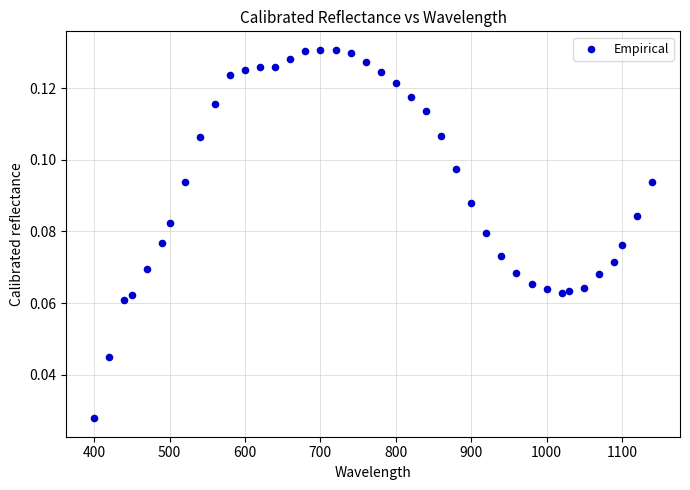

What is the range of X values (max minus min)?

740.0